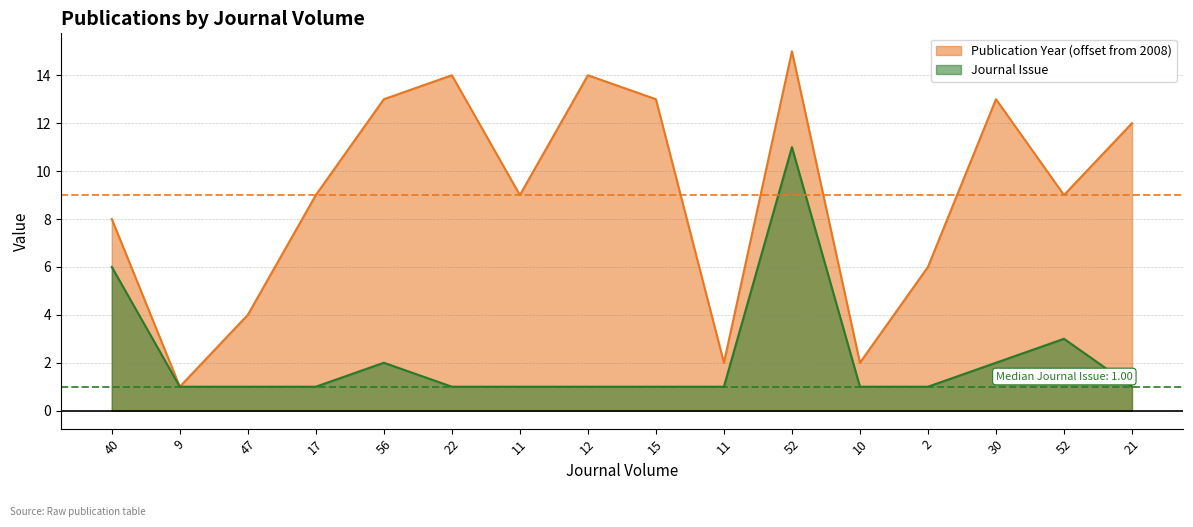

What is the value of the Journal Issue point at the 4th from the left?

1